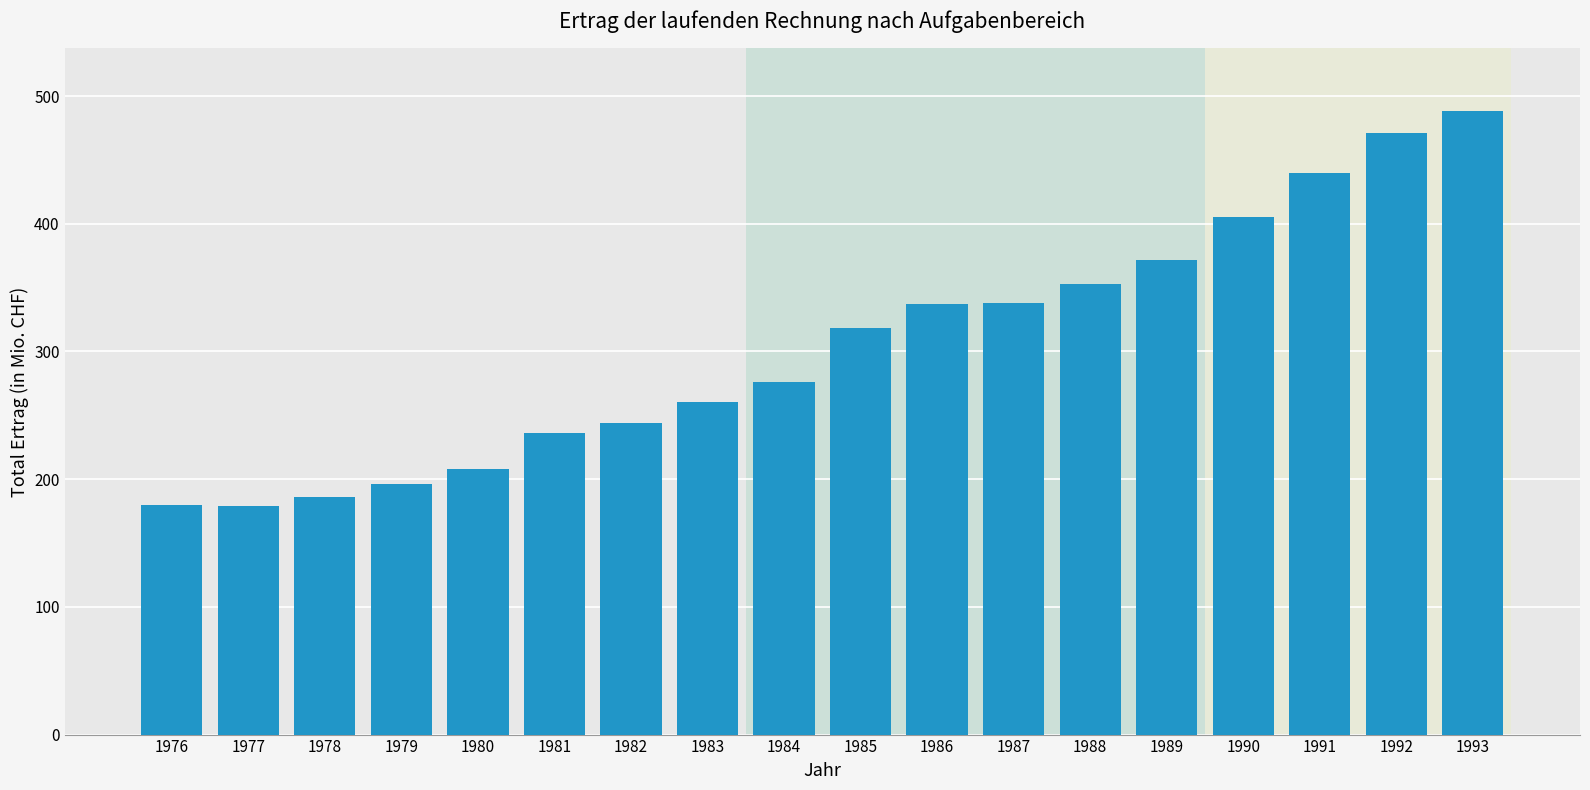

Is it true that the value at 1989 is 371.9?

True